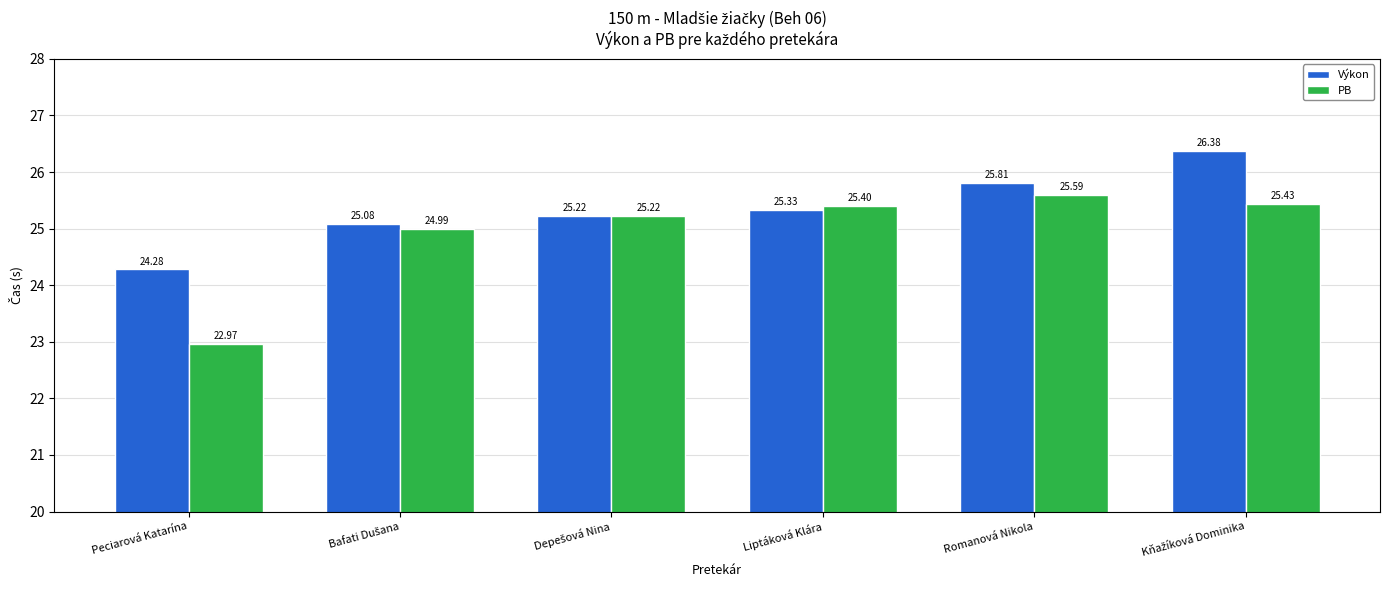

Which category has the lowest value in the PB series?

Peciarová Katarína